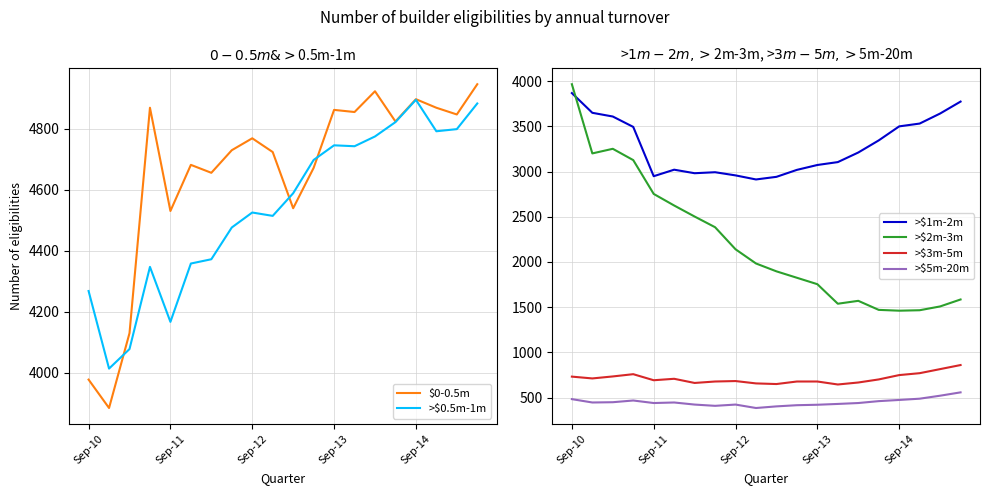

At which label does >$2m-3m reach its peak?

Sep-10